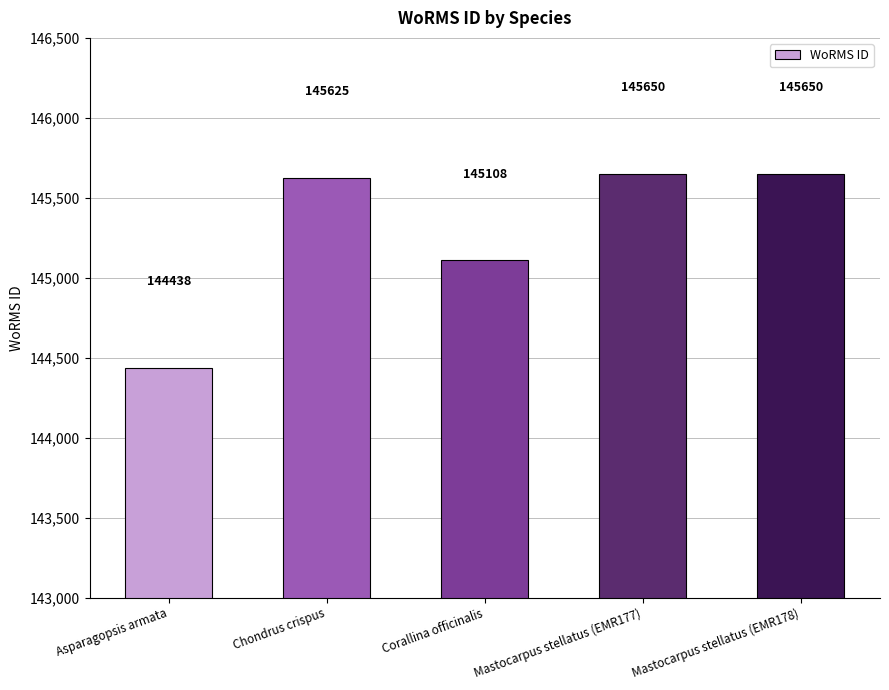

Where is the data nearest to the value 145044?

Corallina officinalis